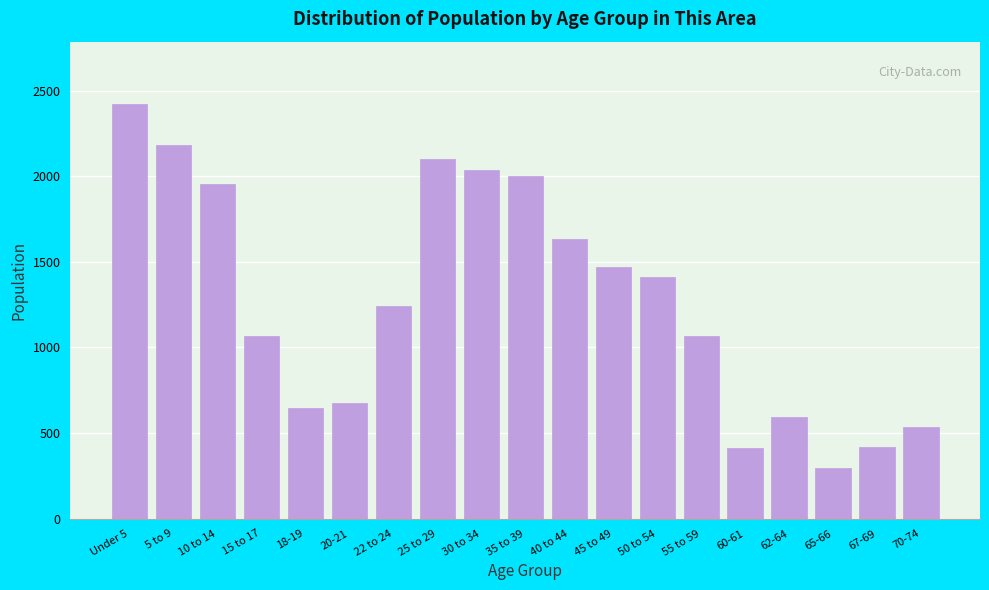

What is the change in value from 45 to 49 to 62-64?

-880